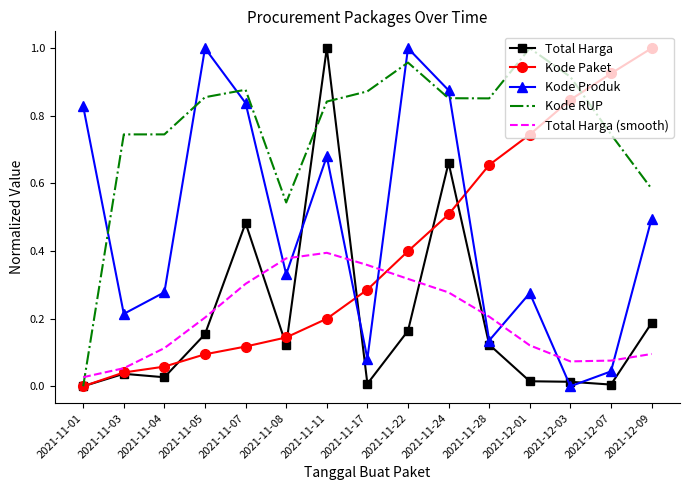

Count the number of categories in the chart.

15